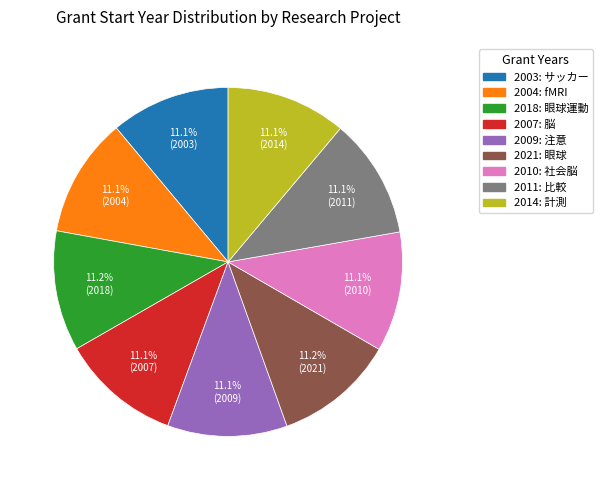

To the nearest percent, what is the combined percentage of 2010 and 2007?

22%